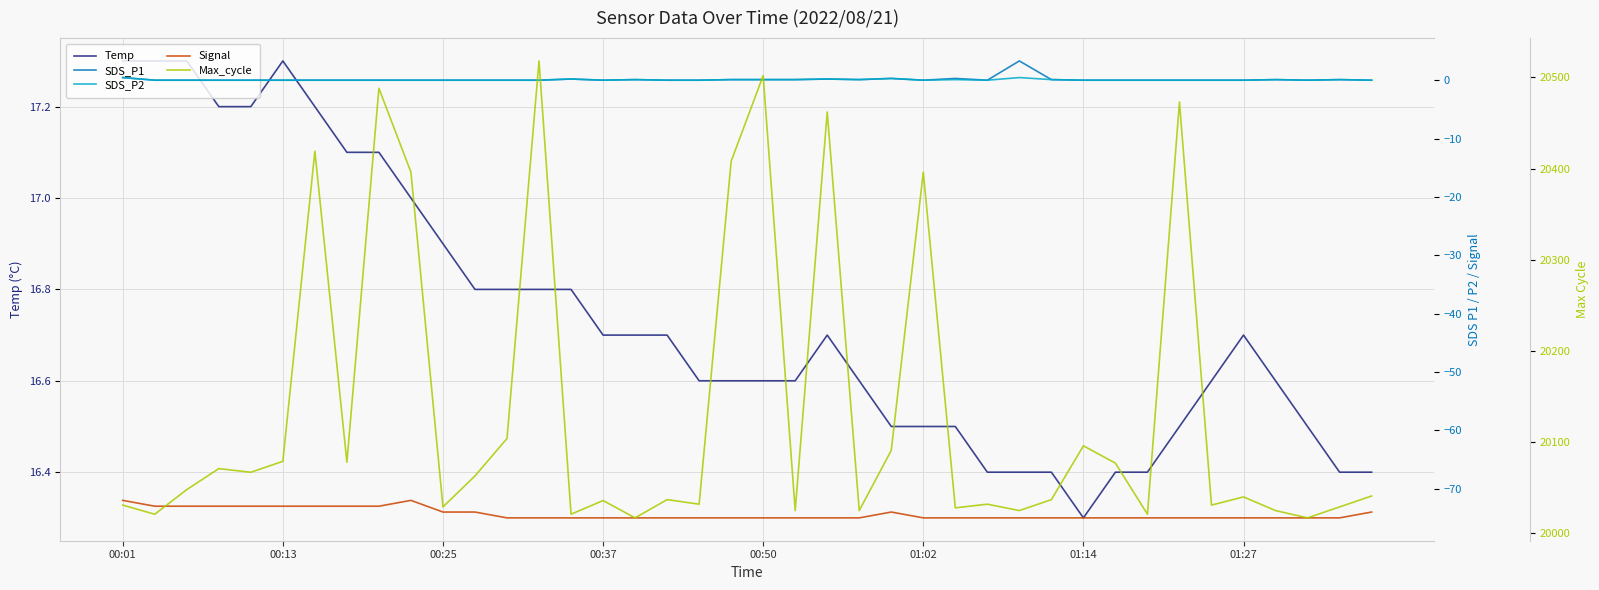

The Temp series shows 17.3 at 00:01. True or false?

True